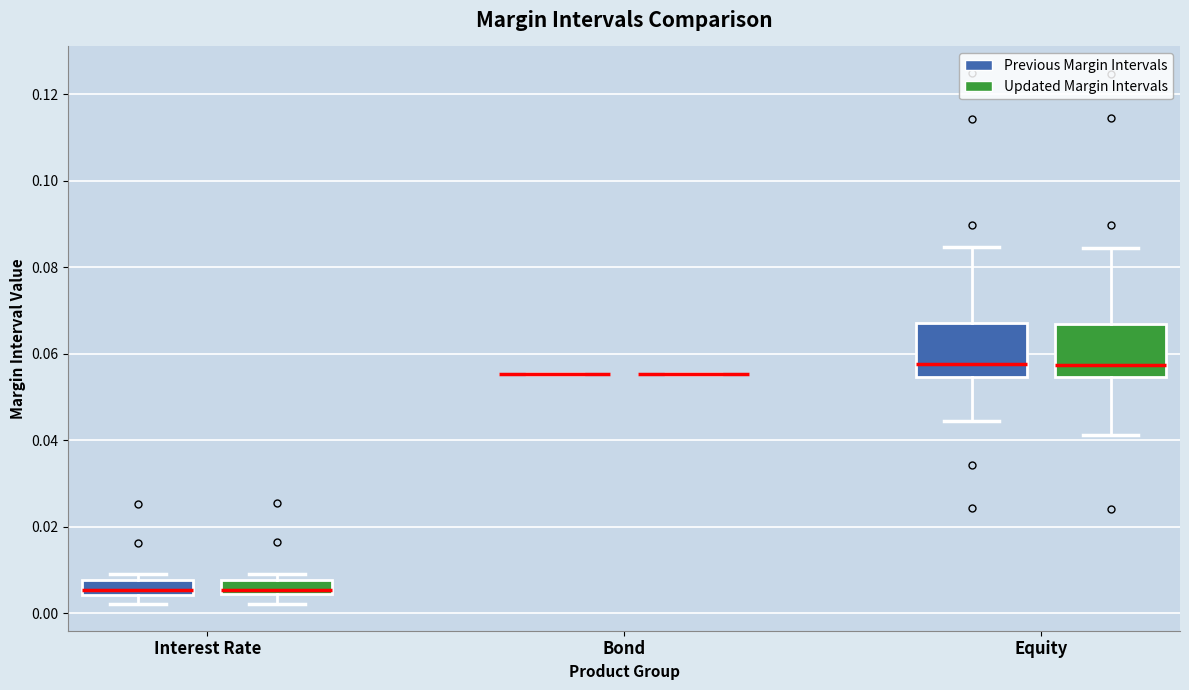

Reading left to right, read every box against the y-axis: the position of its median line, the range the box covers, and the ends of its whiskers. The values are not printed on the chart, so give them approximately, as read against the axis.

Interest Rate (Previous Margin Intervals): median 0.006, box 0.004 to 0.008, whiskers 0.002 to 0.010
Interest Rate (Updated Margin Intervals): median 0.006, box 0.004 to 0.008, whiskers 0.002 to 0.010
Bond (Previous Margin Intervals): box collapsed to a line at 0.056, whiskers 0.056 to 0.056
Bond (Updated Margin Intervals): box collapsed to a line at 0.056, whiskers 0.056 to 0.056
Equity (Previous Margin Intervals): median 0.058, box 0.054 to 0.068, whiskers 0.044 to 0.084
Equity (Updated Margin Intervals): median 0.058, box 0.054 to 0.066, whiskers 0.042 to 0.084